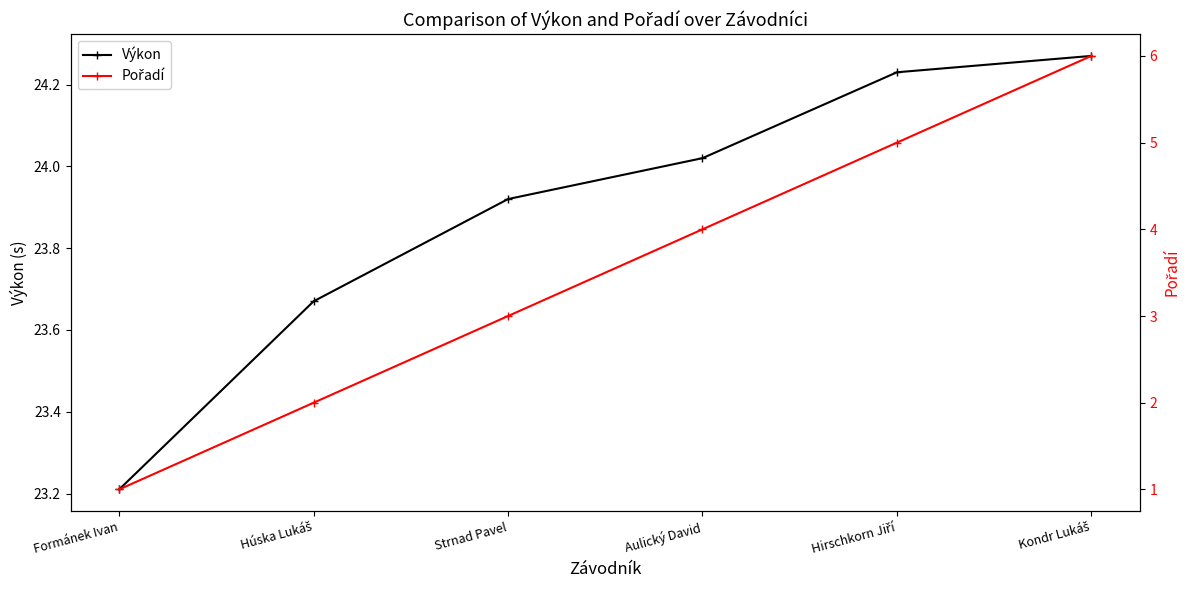

What is the maximum value for Pořadí?

6.0